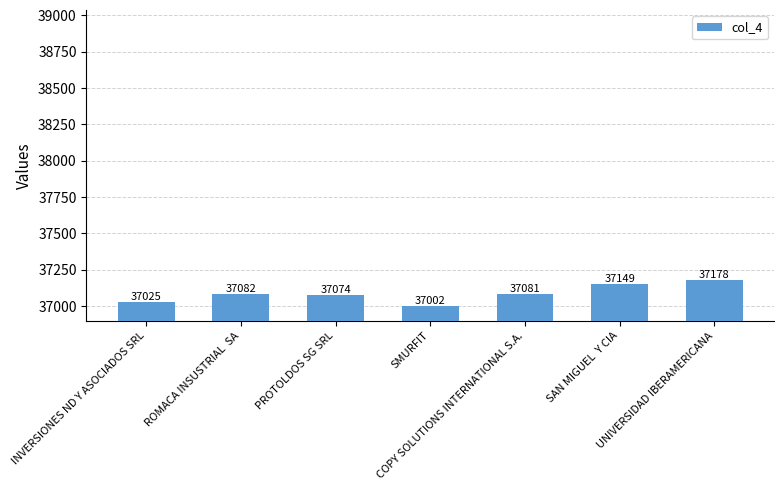

What is the difference between the second highest and minimum values?

147